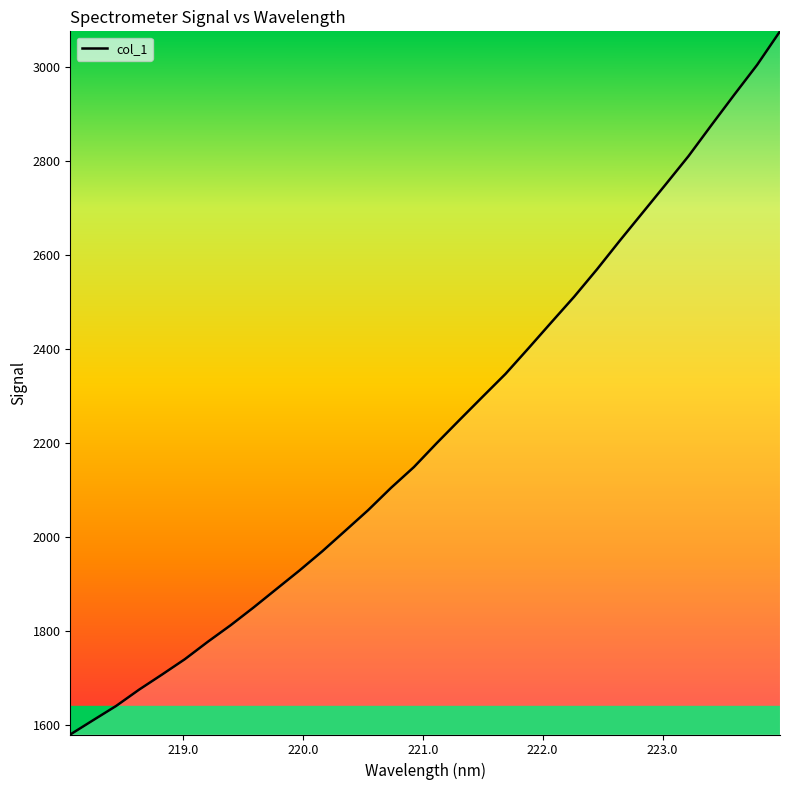

What is the minimum value shown in the chart?

1579.4